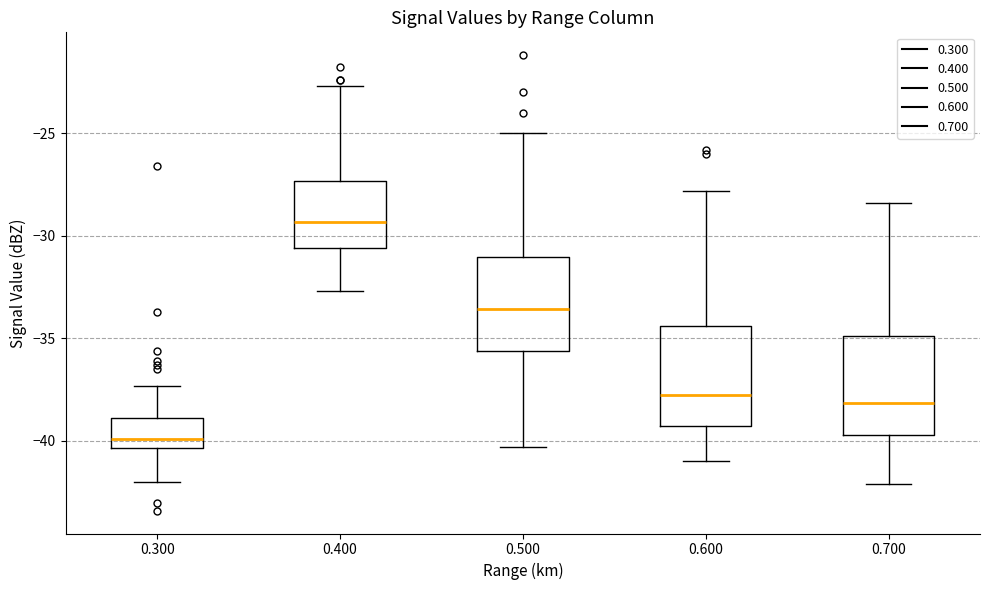

Reading left to right, read every box against the y-axis: the position of its median line, the range the box covers, and the ends of its whiskers. The values are not printed on the chart, so give them approximately, as read against the axis.

0.300: median -40.0, box -40.5 to -39.0, whiskers -42.0 to -37.5
0.400: median -29.5, box -30.5 to -27.5, whiskers -32.5 to -22.5
0.500: median -33.5, box -35.5 to -31.0, whiskers -40.5 to -25.0
0.600: median -37.5, box -39.0 to -34.5, whiskers -41.0 to -28.0
0.700: median -38.0, box -39.5 to -35.0, whiskers -42.0 to -28.5